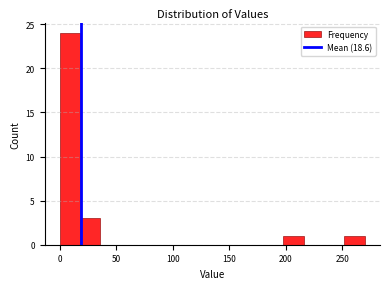

Around what value on the x-axis is the tallest bar? Give the approximate position of its centre, as read against the axis.

10